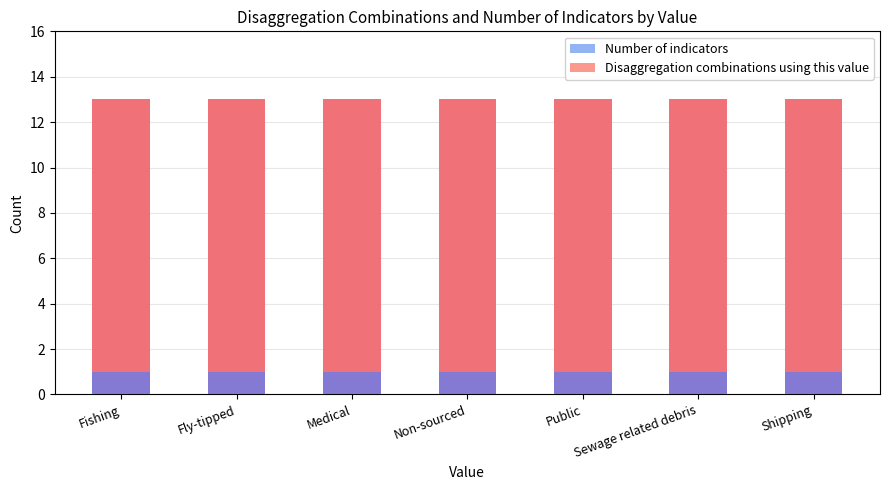

Is the value of Disaggregation combinations using this value at Fishing greater than the value of Number of indicators at Public?

Yes